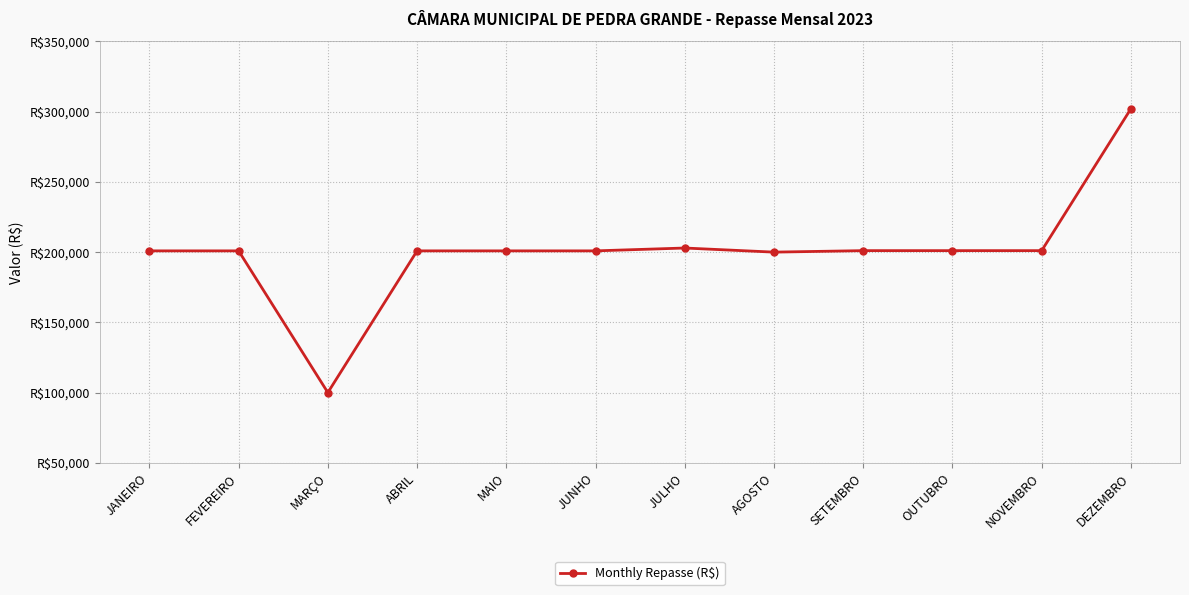

Which category has the lowest value across all series?

MARÇO